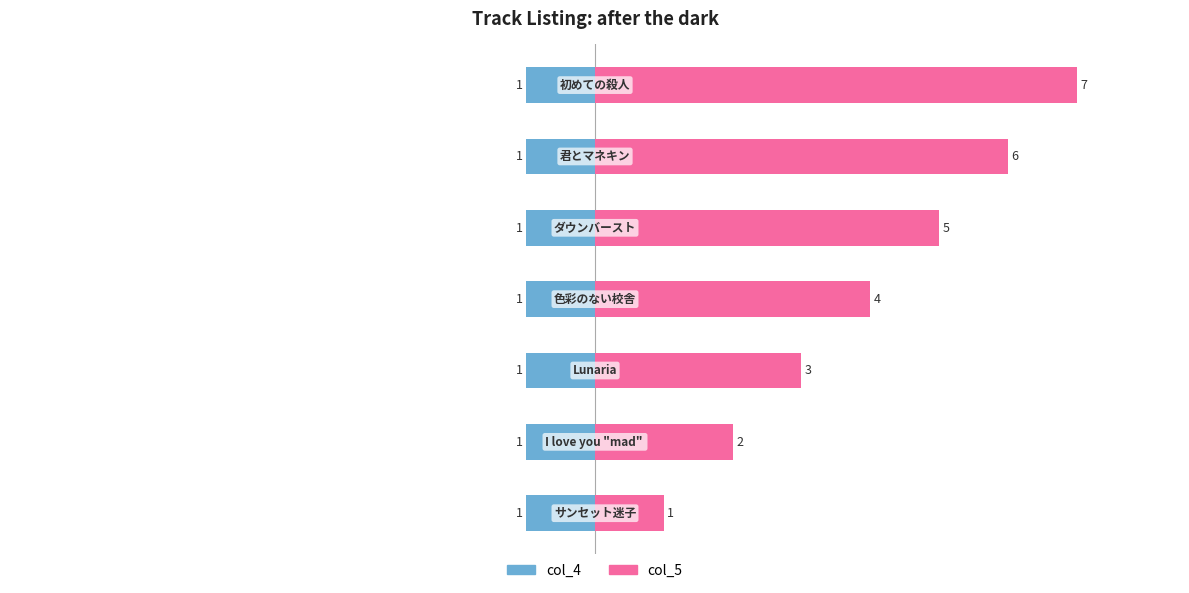

Rank the series by their average value, from lowest to highest.

col_4, col_5